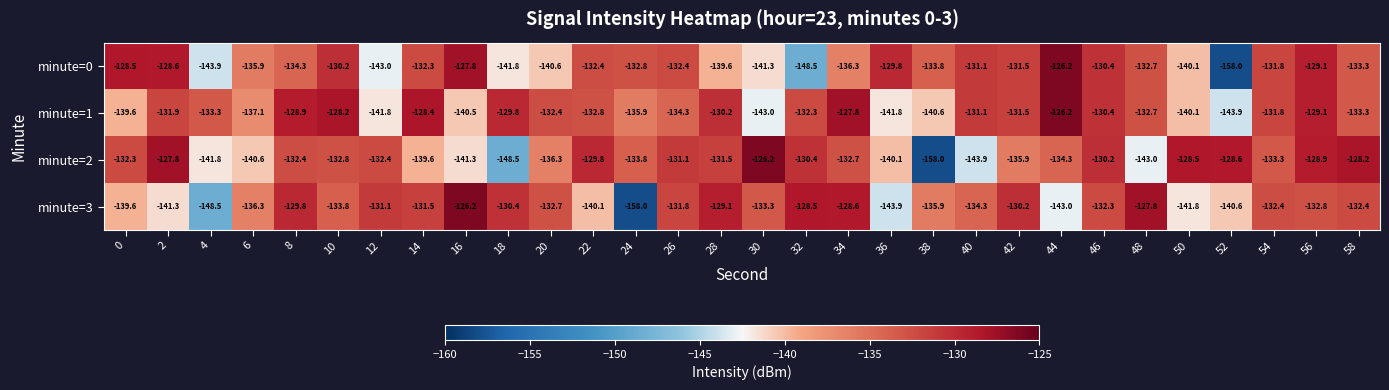

Is the value of minute=2 at 38 greater than the value of minute=0 at 44?

No